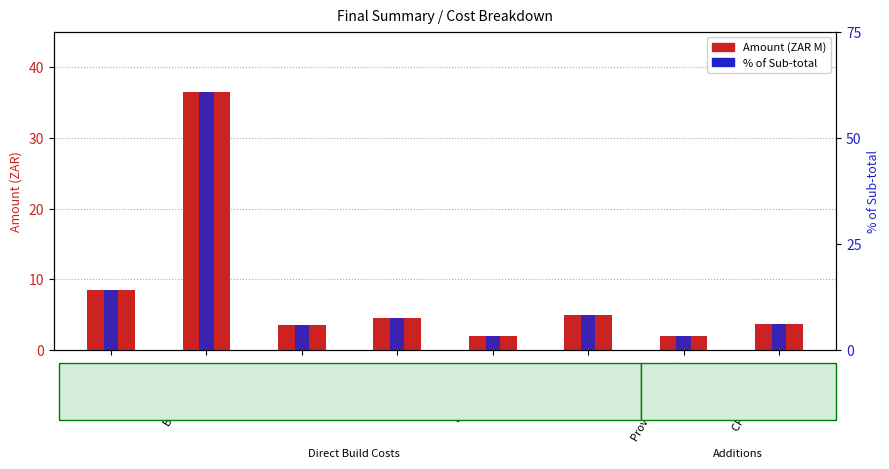

Is the value of % of Sub-total at P&Gs greater than the value of Amount (ZAR M) at Landscaping?

Yes